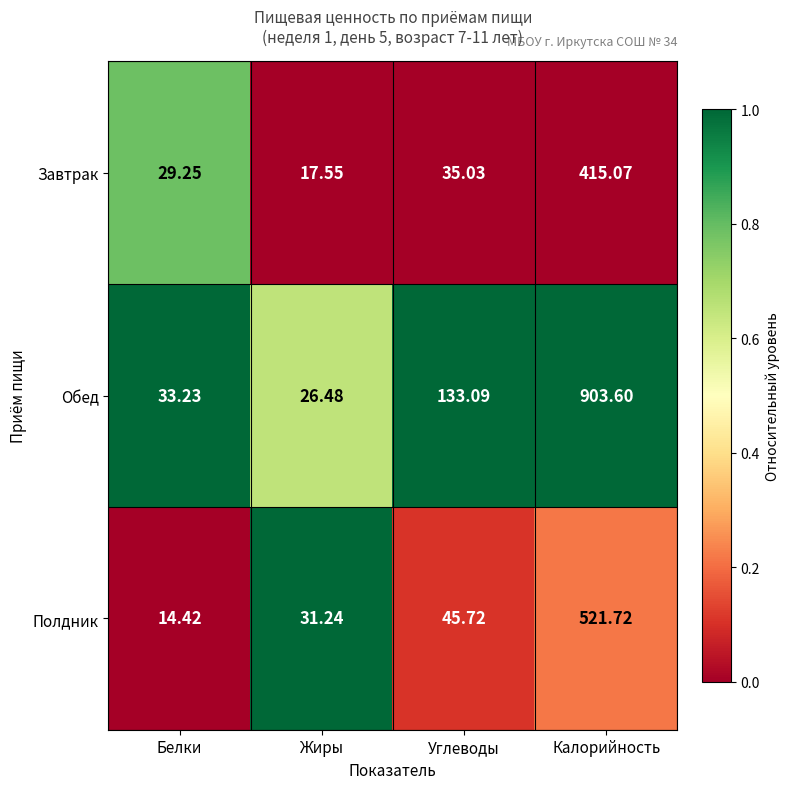

How many distinct data groups are displayed?

3